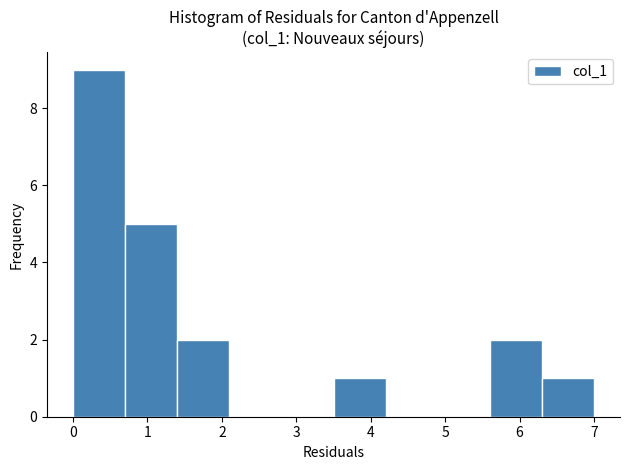

Which range on the x-axis has the tallest bar?

0.0 to 0.7